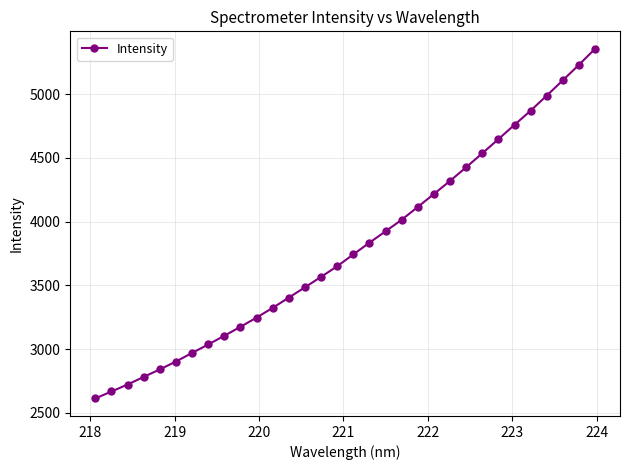

What is the difference between the second highest and second lowest values?

2561.3